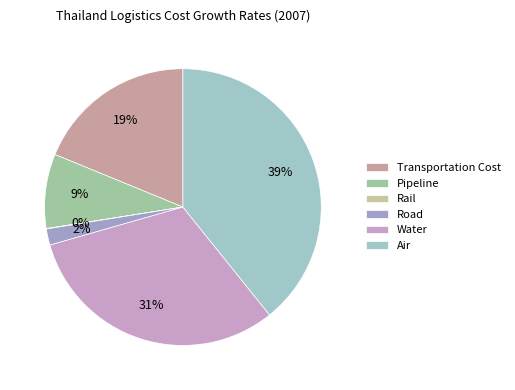

Is Rail the majority of the pie?

No